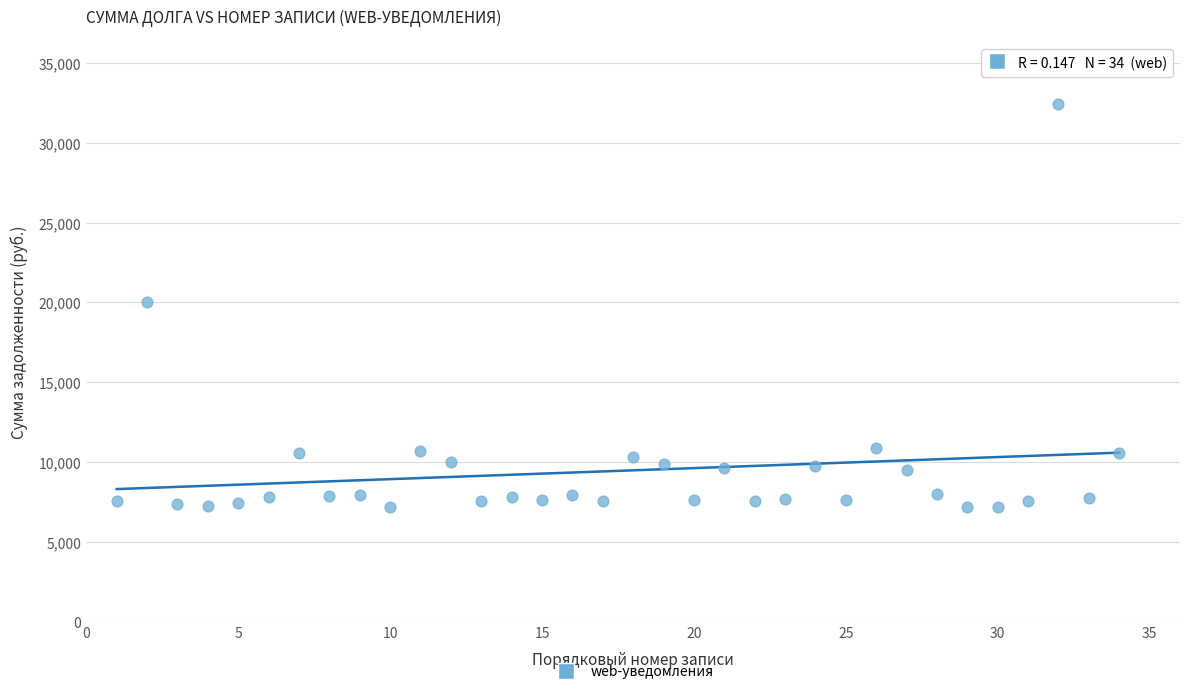

What is the range of X values (max minus min)?

33.0